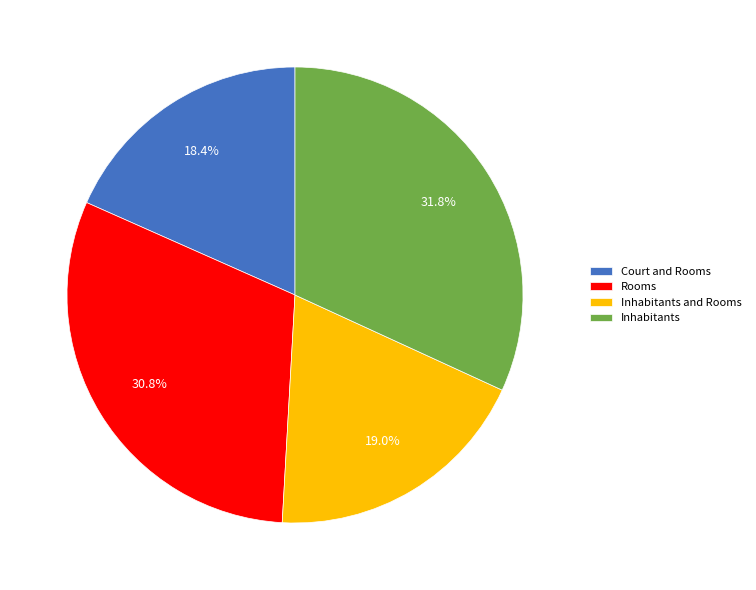

Is Rooms the majority of the pie?

No